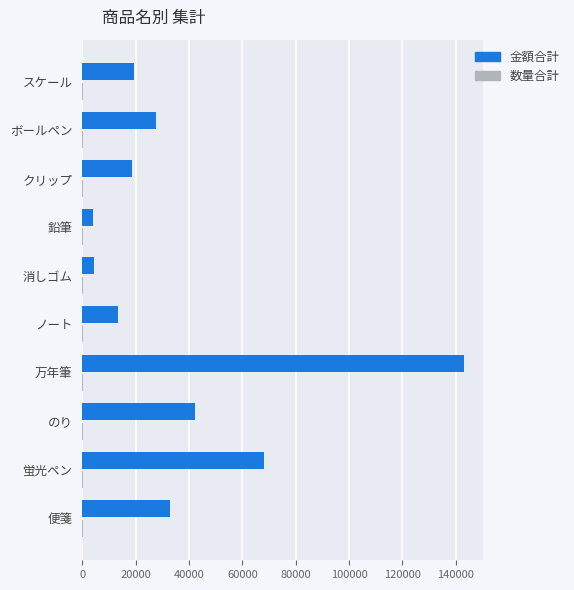

What is the maximum value shown in the chart?

143000